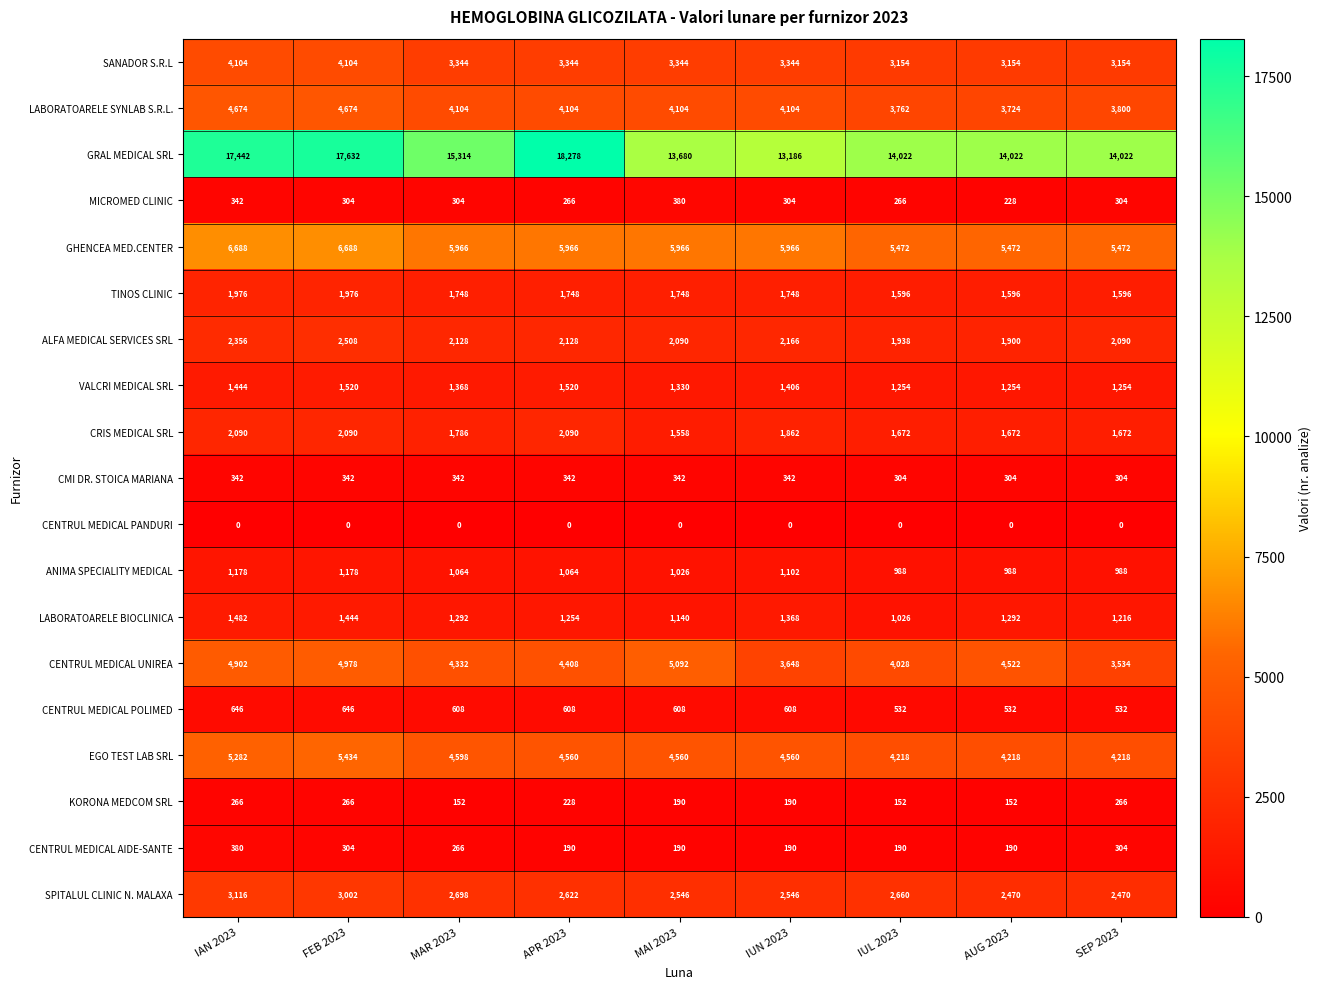

Which series has the largest range (max minus min)?

GRAL MEDICAL SRL